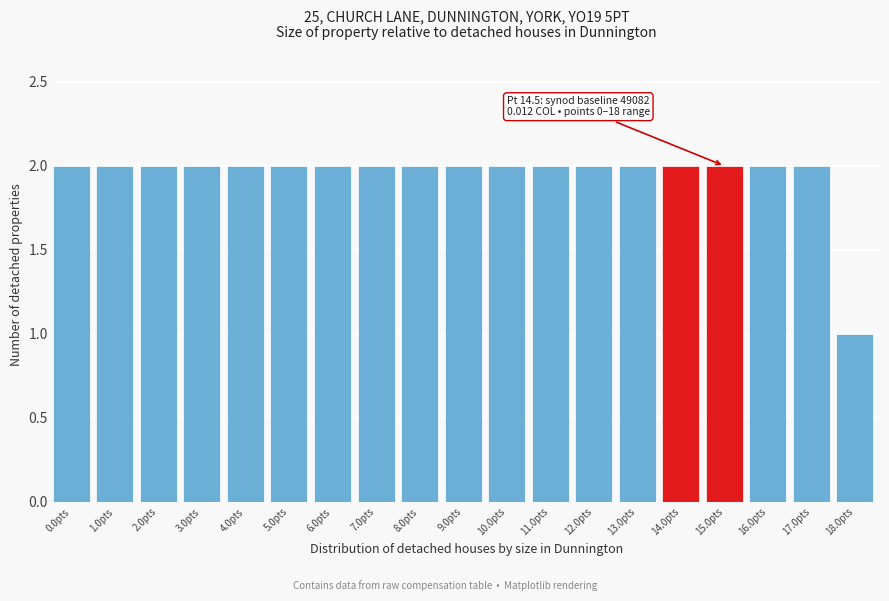

Reading right to left, extract all data points from this chart.

18.0pts=1	17.0pts=2	16.0pts=2	15.0pts=2	14.0pts=2	13.0pts=2	12.0pts=2	11.0pts=2	10.0pts=2	9.0pts=2	8.0pts=2	7.0pts=2	6.0pts=2	5.0pts=2	4.0pts=2	3.0pts=2	2.0pts=2	1.0pts=2	0.0pts=2